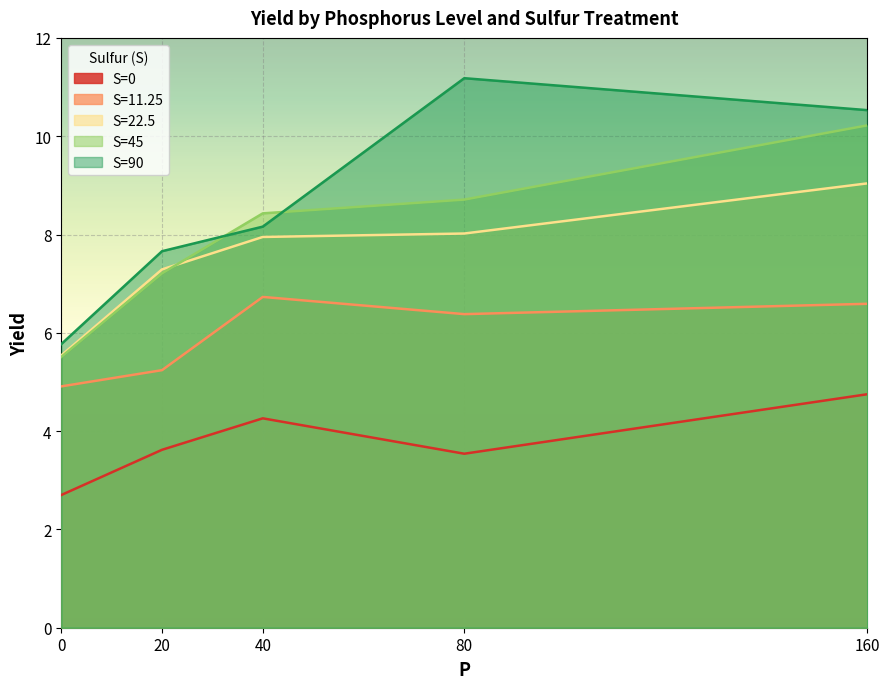

How many lines are shown in the chart?

5